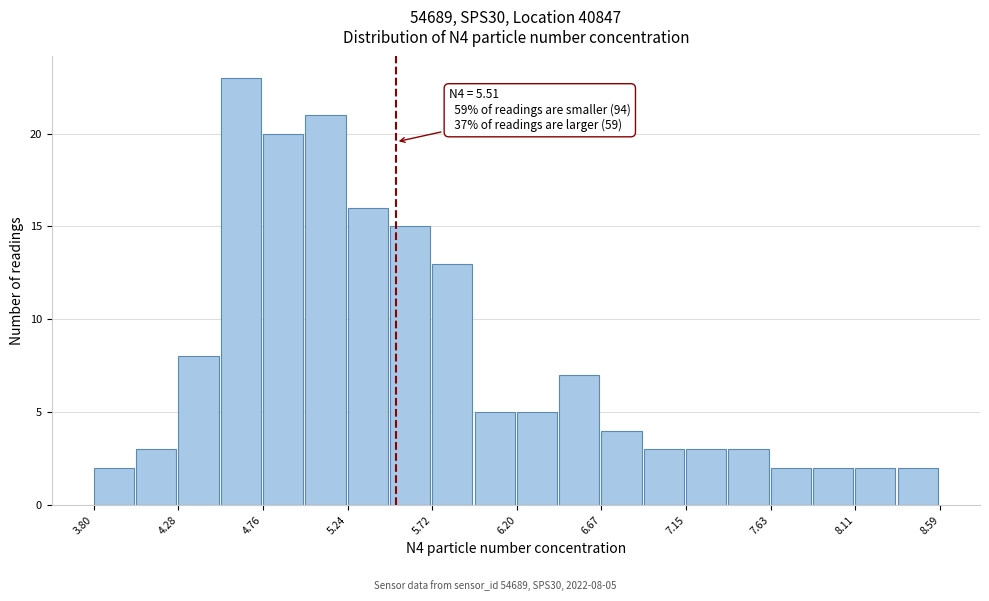

Over which range of the x-axis is the bar tallest?

4.50 to 4.75